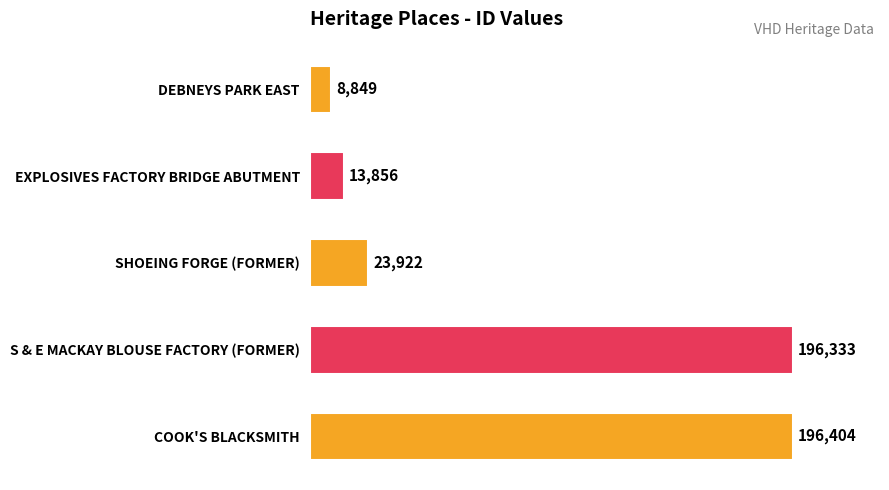

What is the sum of all values?

439364